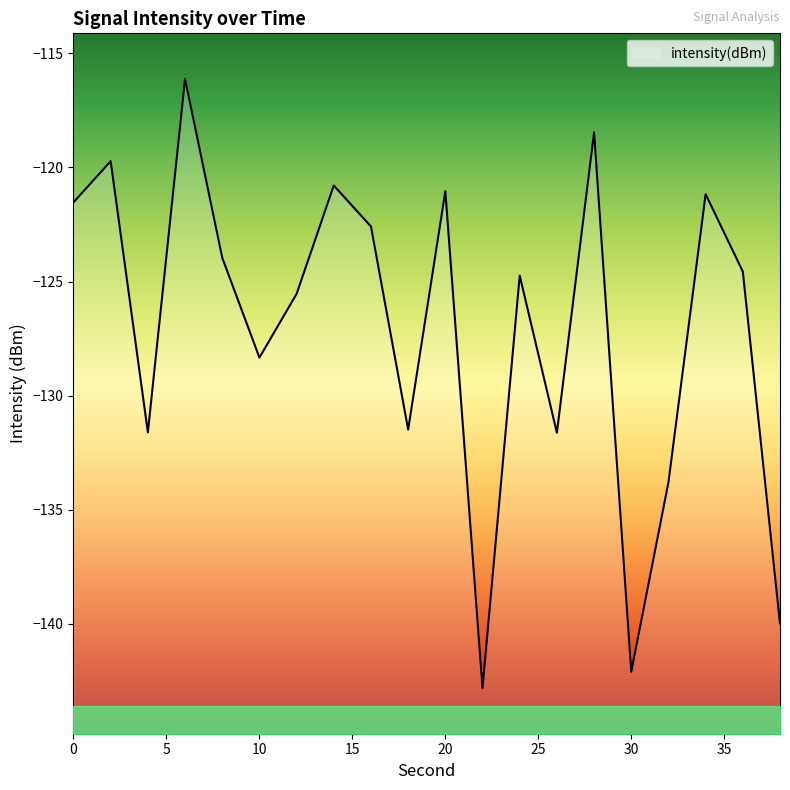

Between 16 and 14, which is larger?

14